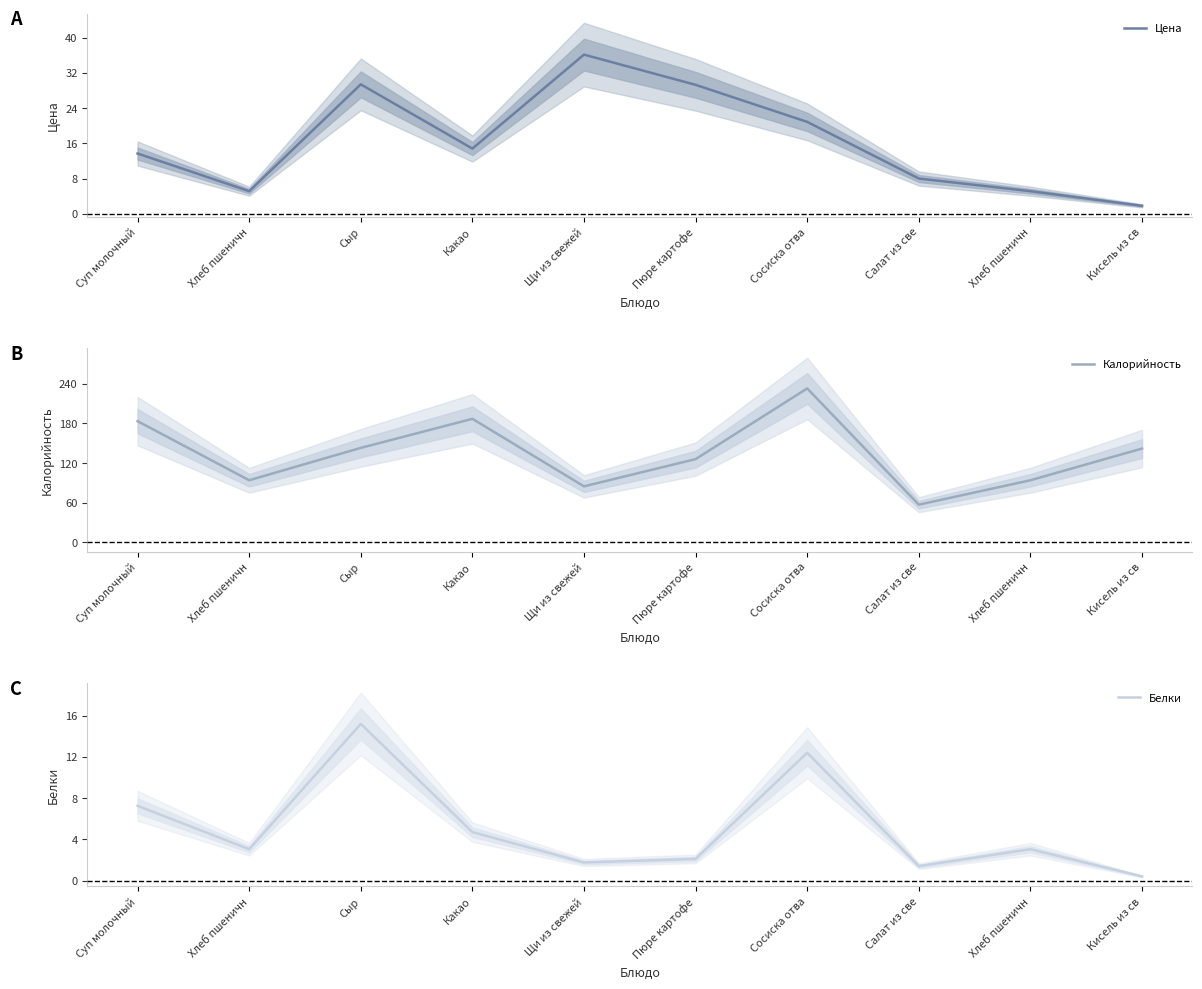

At which label is Калорийность closest to 145?

Сыр